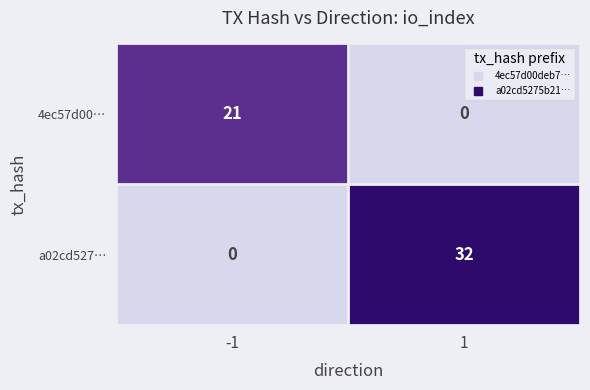

What is the average value of the a02cd527… series?

16